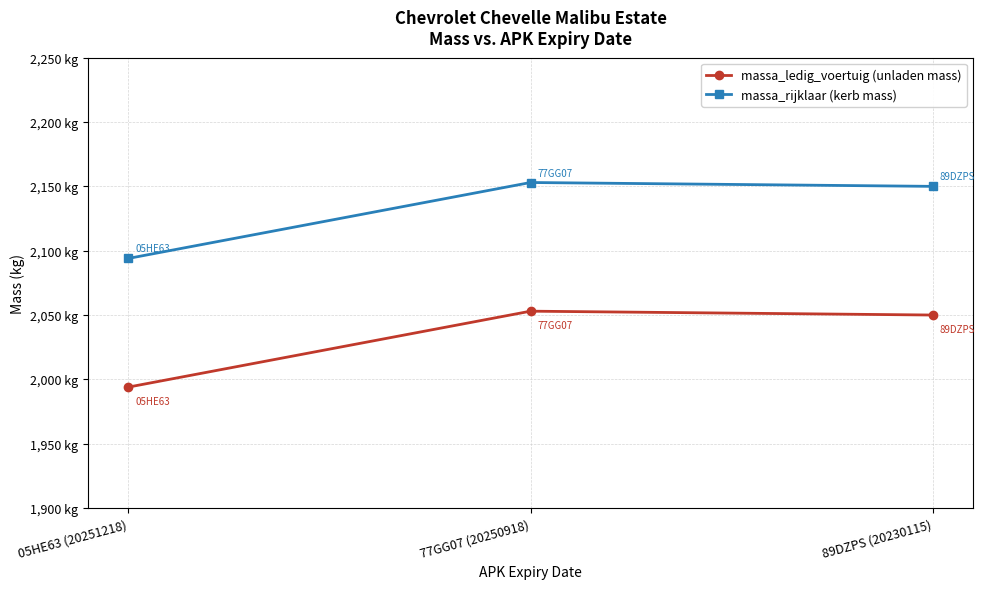

Which series has the largest range (max minus min)?

massa_ledig_voertuig (unladen mass)